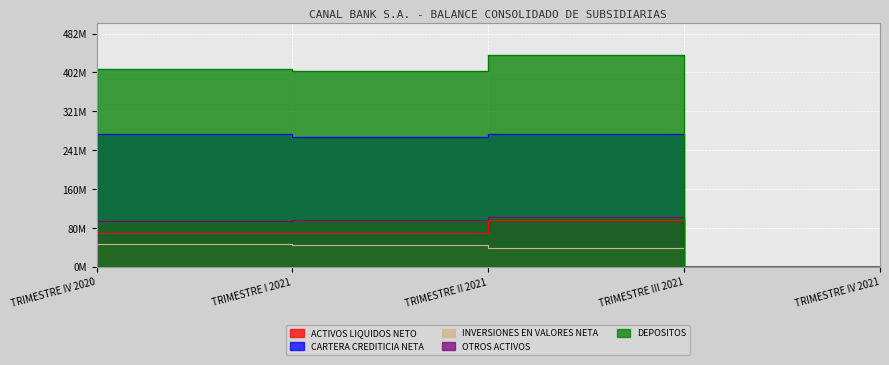

What position from the right is TRIMESTRE I 2021?

4